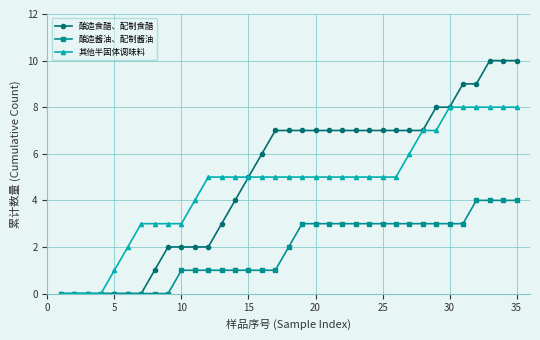

What is the difference between the maximum and minimum values in the 酿造食醋、配制食醋 series?

10